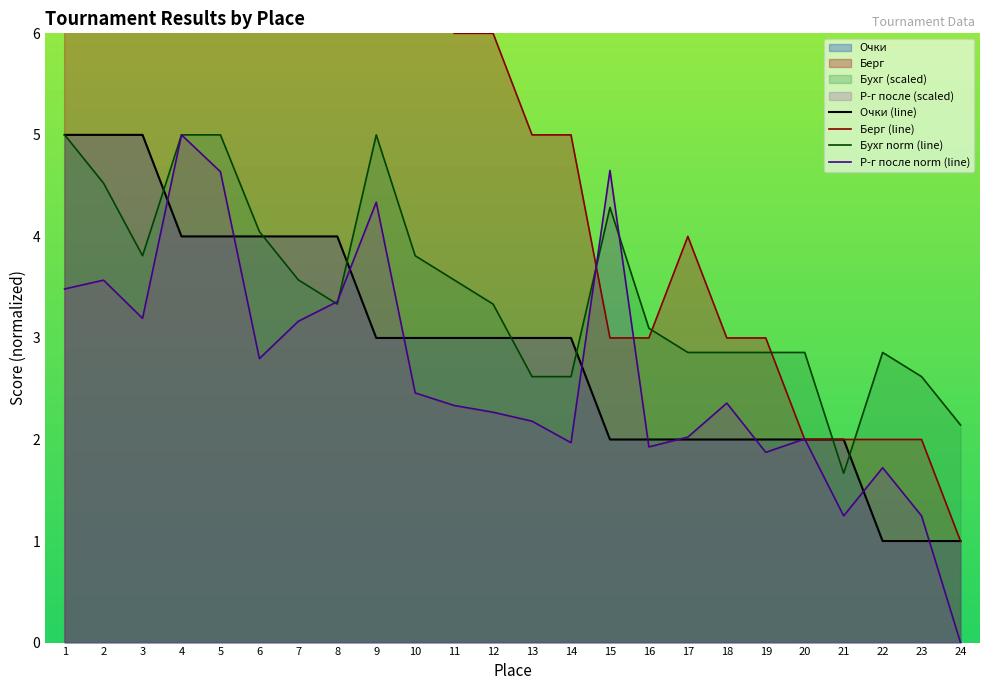

True or false: Берг (line) has a value of 3.0 at 18.

True